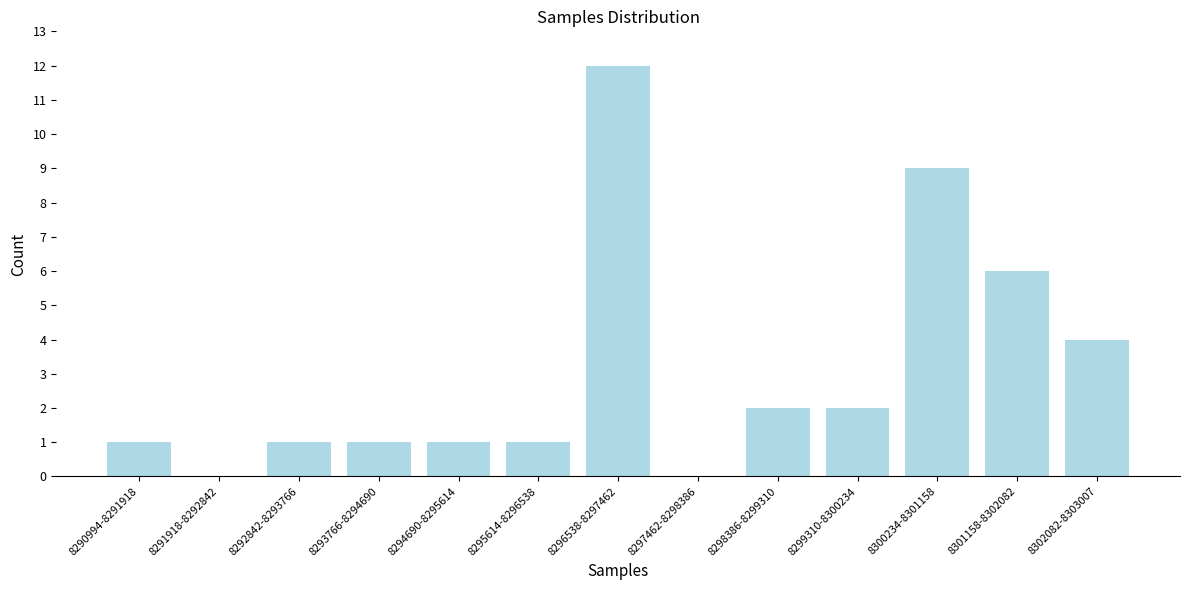

Reading left to right, list all the values displayed in this chart.

8290994-8291918=1	8291918-8292842=0	8292842-8293766=1	8293766-8294690=1	8294690-8295614=1	8295614-8296538=1	8296538-8297462=12	8297462-8298386=0	8298386-8299310=2	8299310-8300234=2	8300234-8301158=9	8301158-8302082=6	8302082-8303007=4